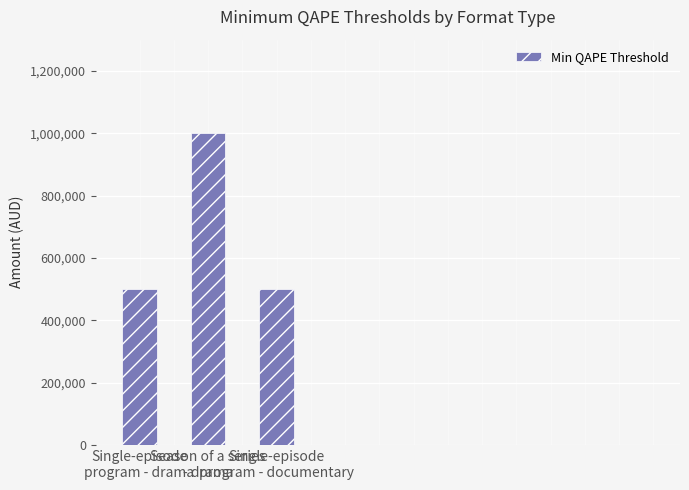

How many bars are there in total?

3